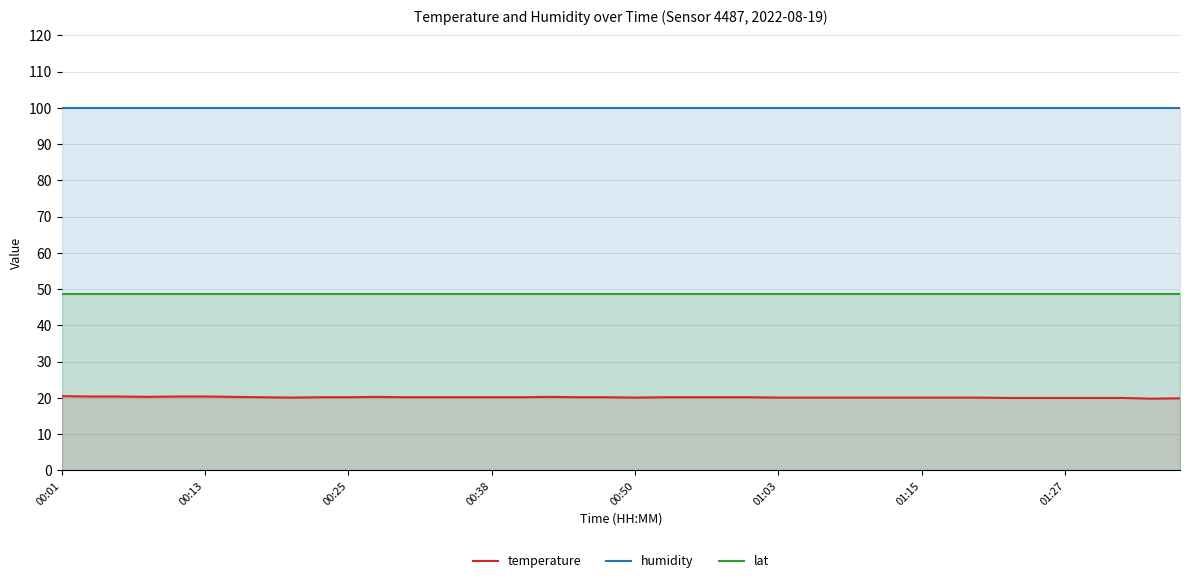

What is the highest value of the lat series?

48.7